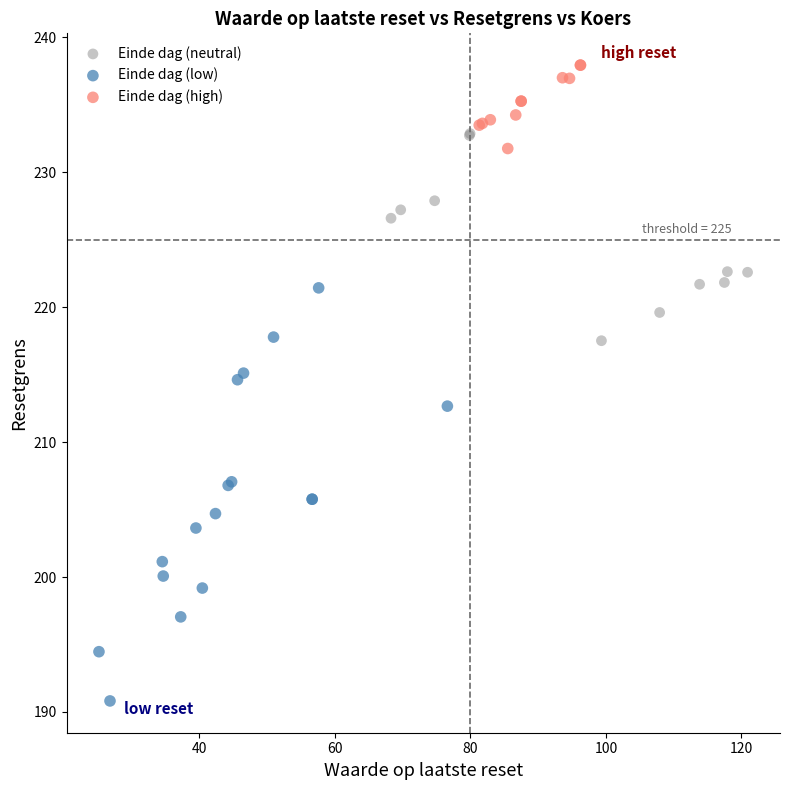

Which series contains the lowest Y value?

Einde dag (low)